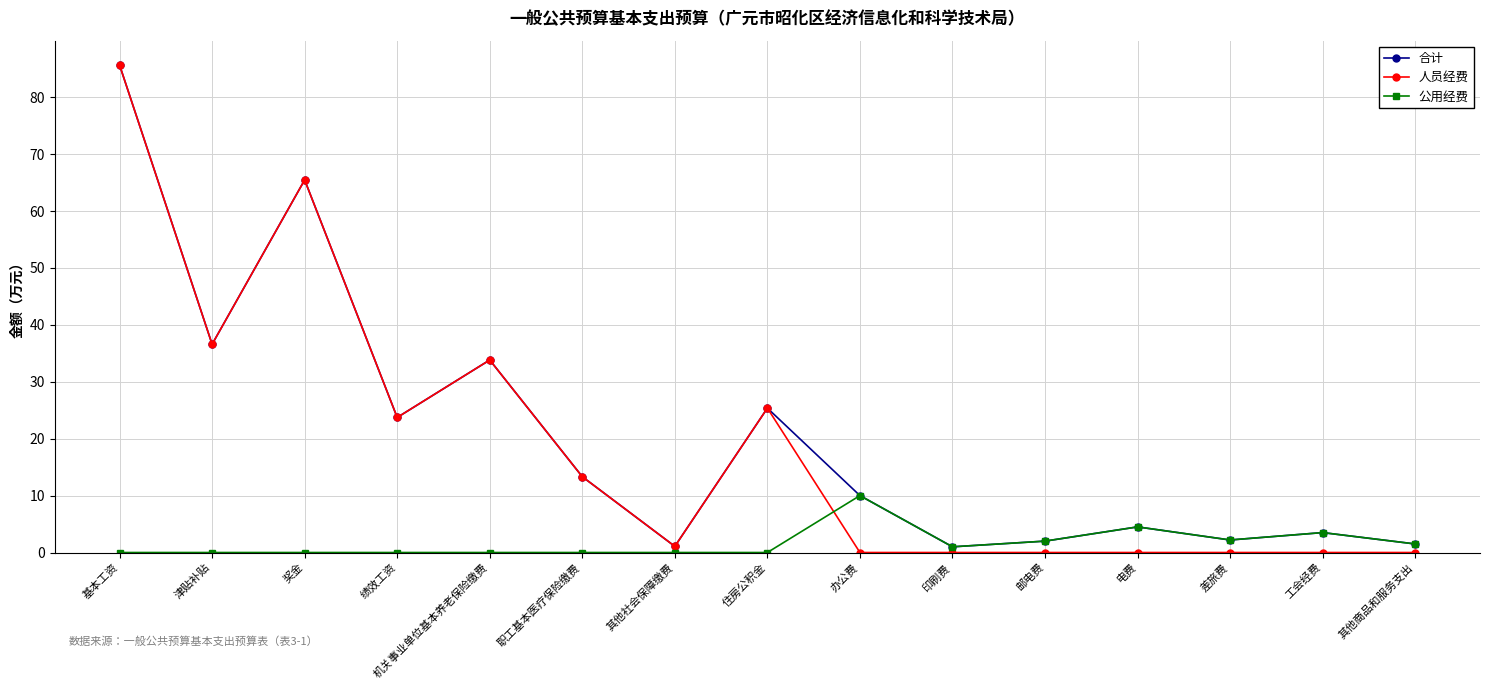

What is the sum of all 人员经费 values?

285.1